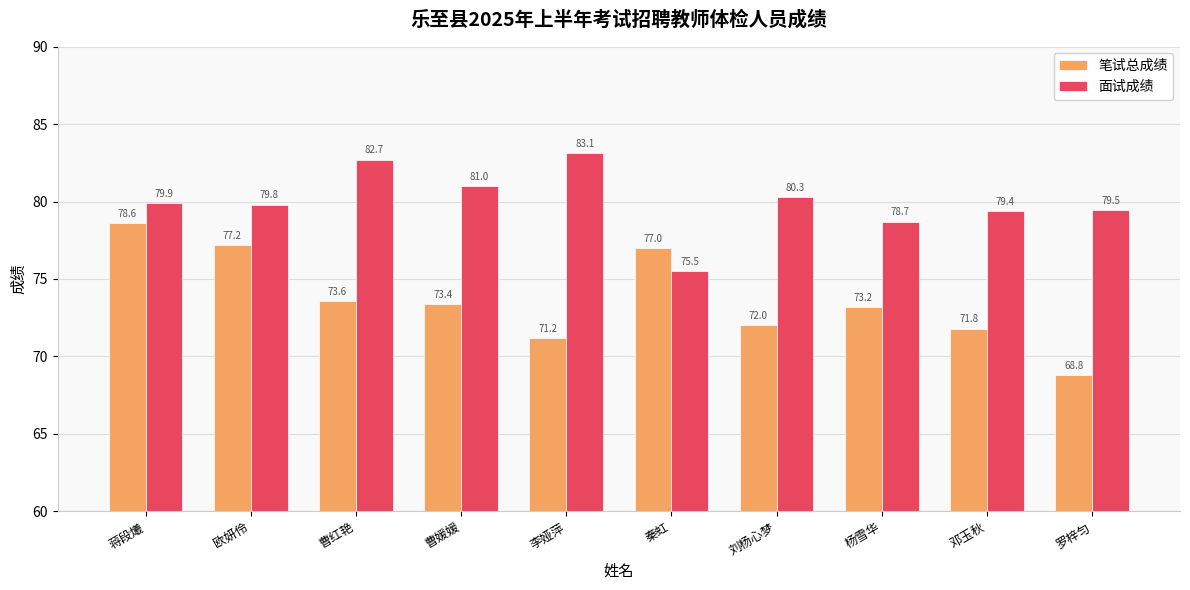

Rank the categories by 笔试总成绩 value from highest to lowest.

蒋段爔, 欧妍伶, 秦虹, 曹红艳, 曹媛媛, 杨雪华, 刘杨心梦, 邓玉秋, 李娅萍, 罗梓匀